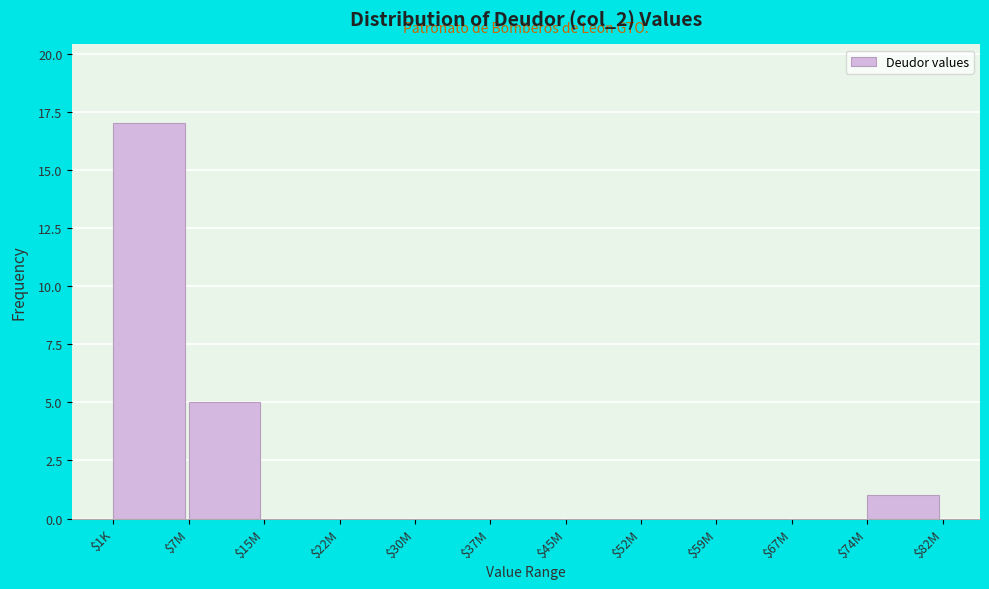

What is the sum of all values?

23